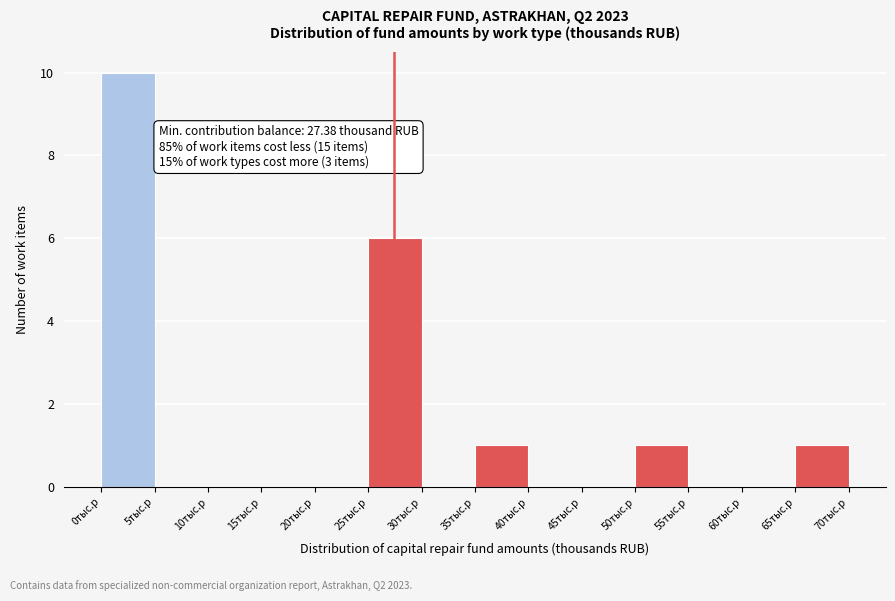

Over which range of the x-axis is the bar tallest?

0 to 5